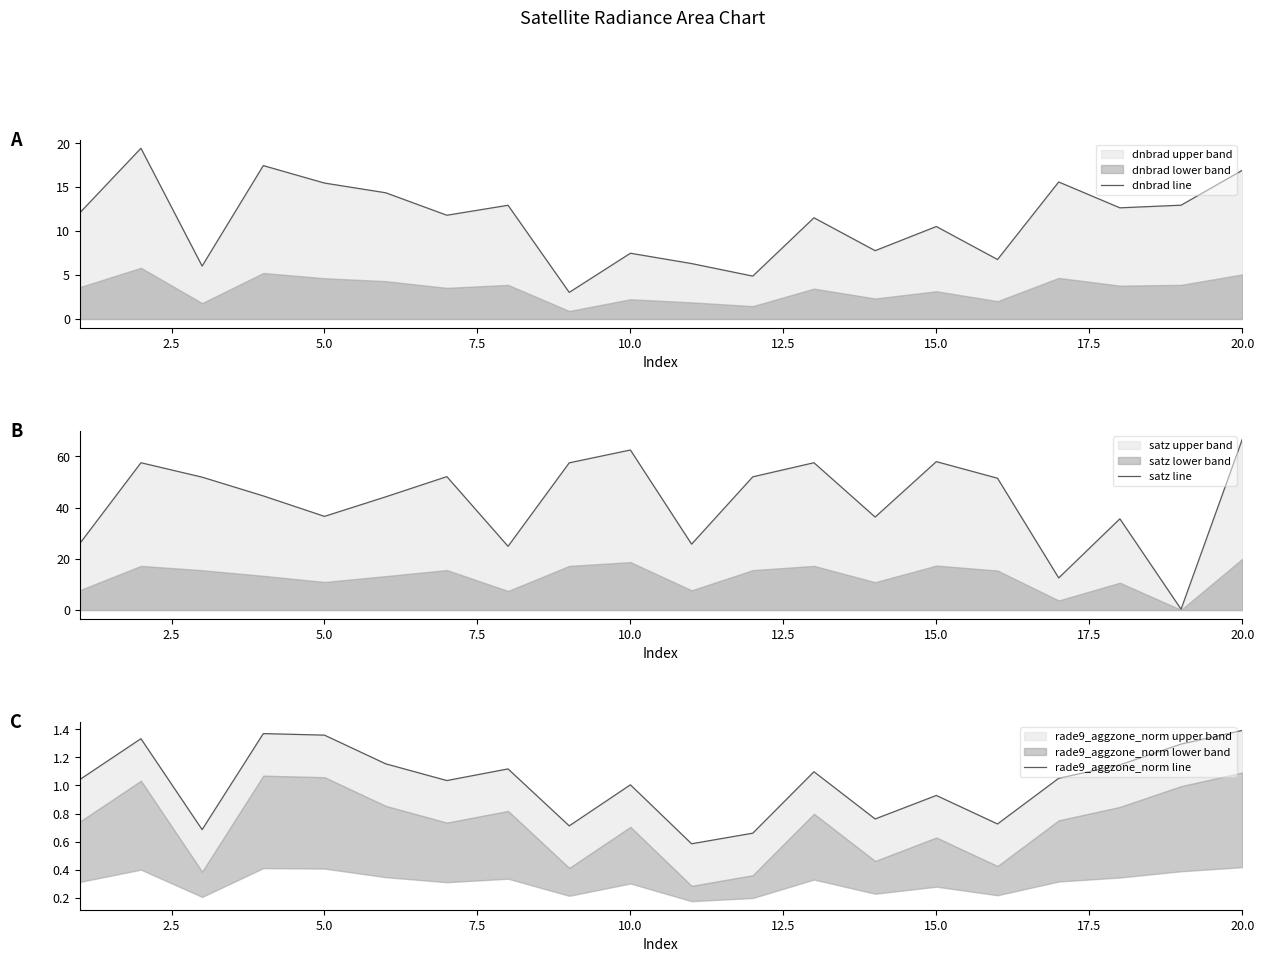

Is it true that rade9_aggzone_norm line equals 1.3 at 15?

False